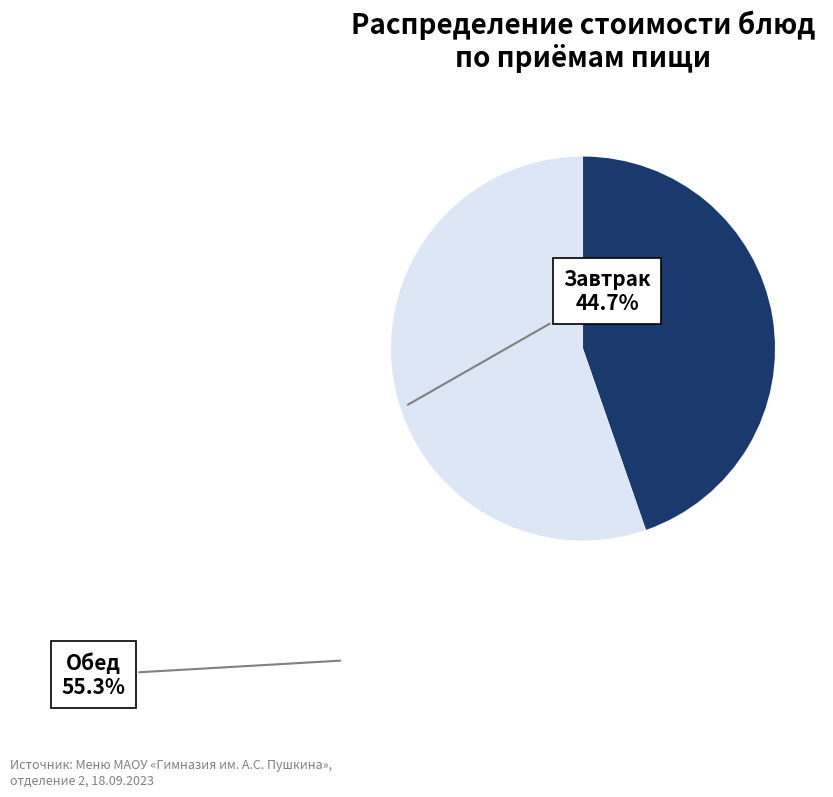

Approximately how many times larger is the value at Завтрак compared to Обед?

0.8